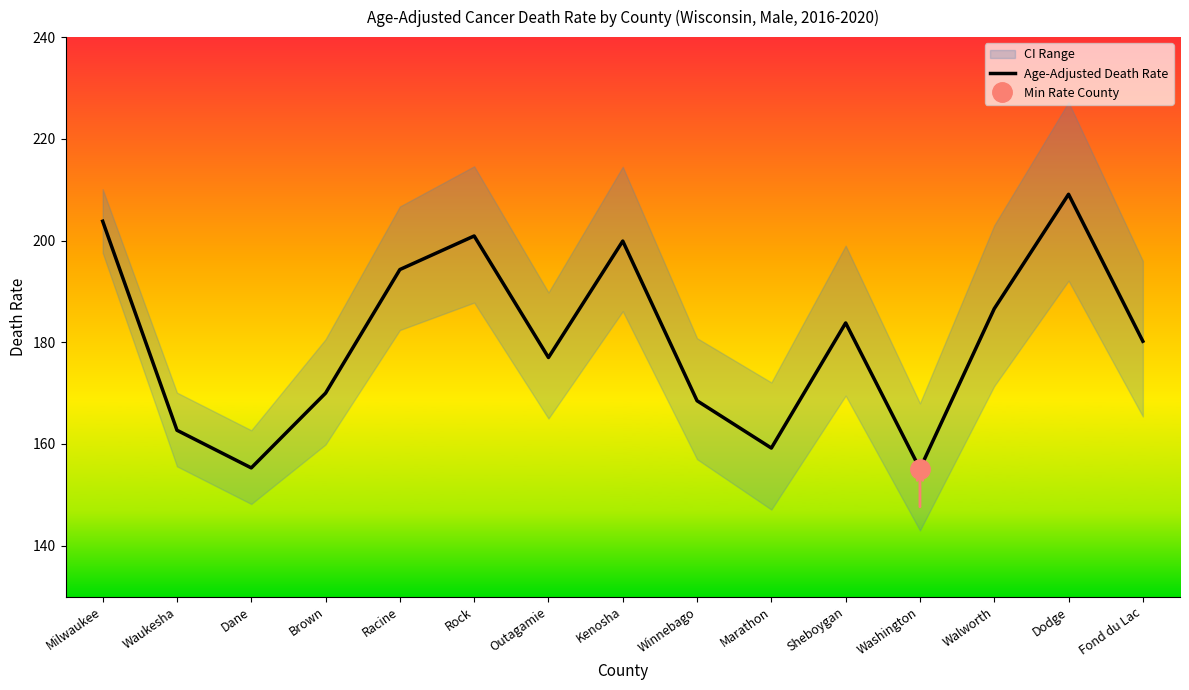

What is the difference between the maximum and minimum values?

54.0